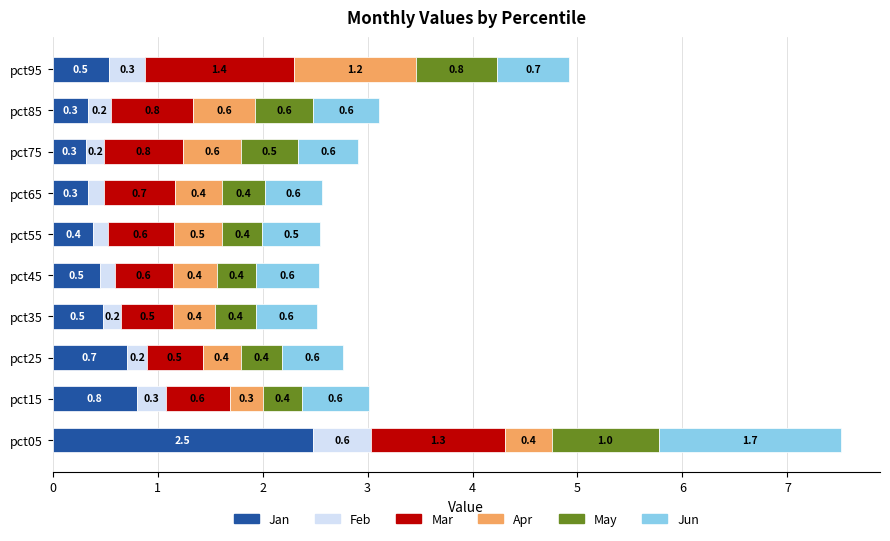

What is the total value across all series at pct85?

3.1